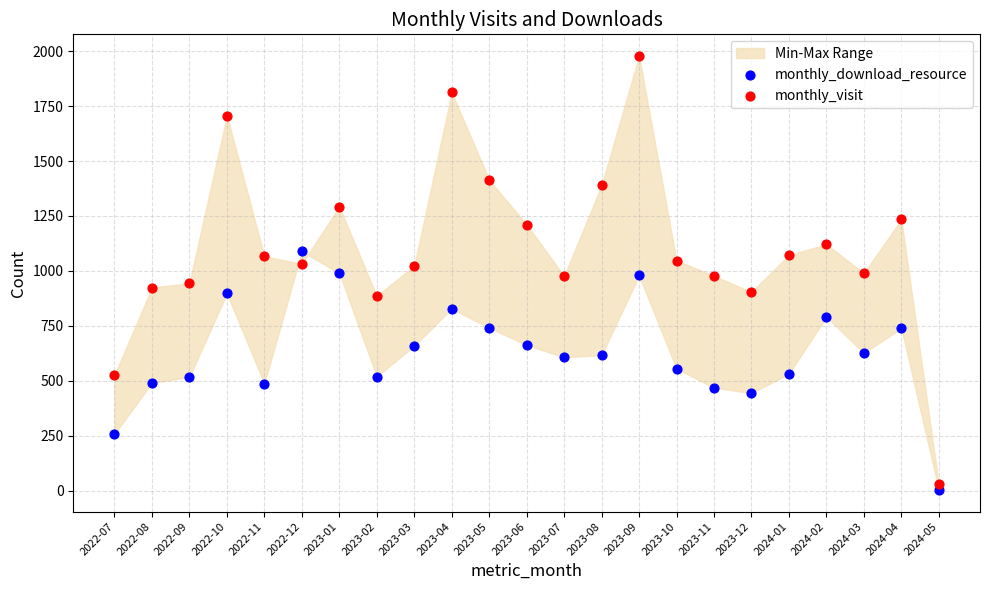

Across all data points, what is the range of Y values (max minus min)?

1975